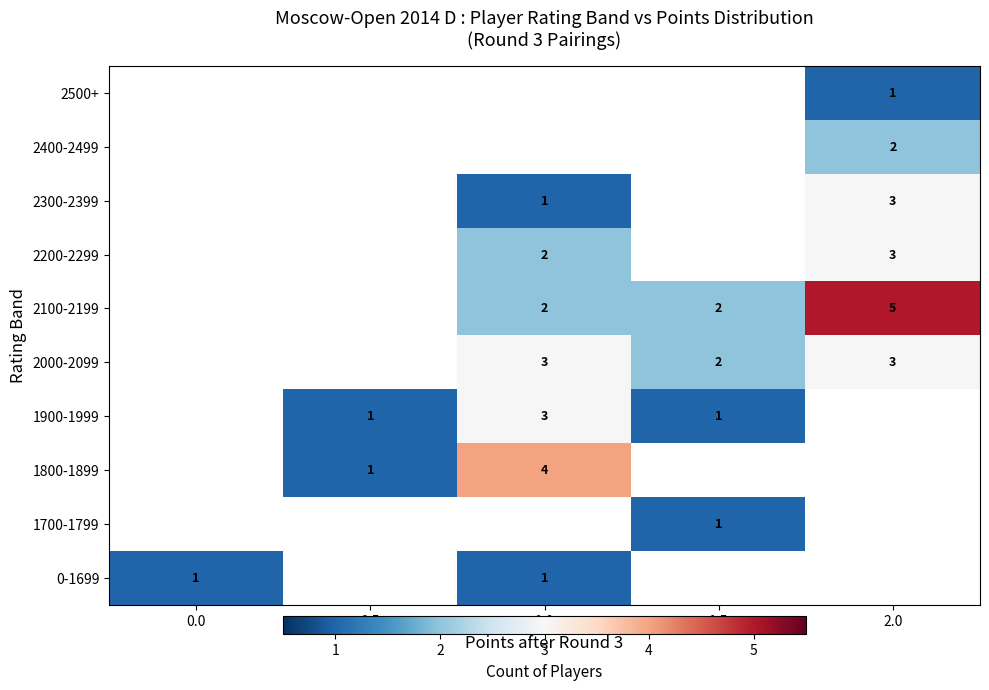

Which label corresponds to the largest value in the chart?

2.0